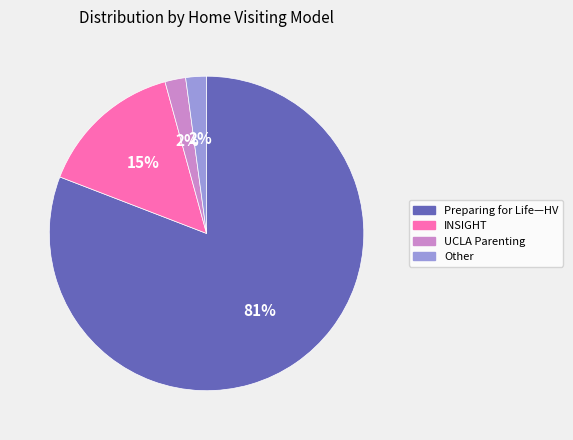

To the nearest percent, what portion does Other represent?

2%